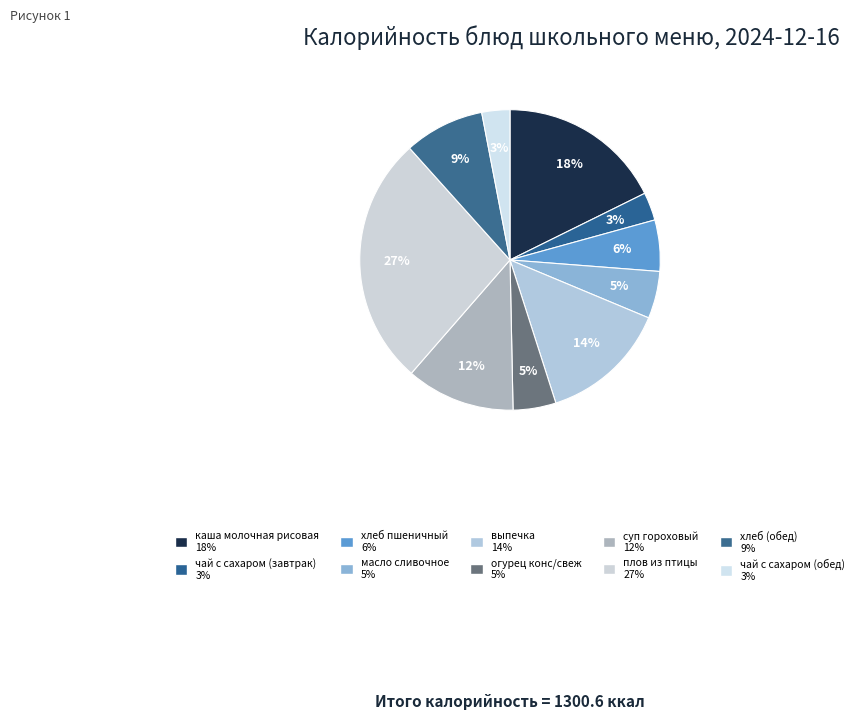

How many slices are in this pie chart?

10